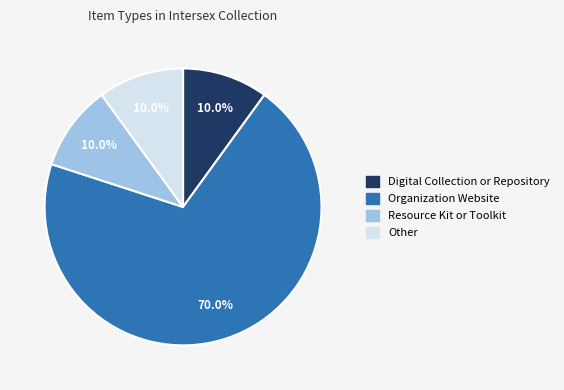

To the nearest percent, what portion does Digital Collection or Repository represent?

10%